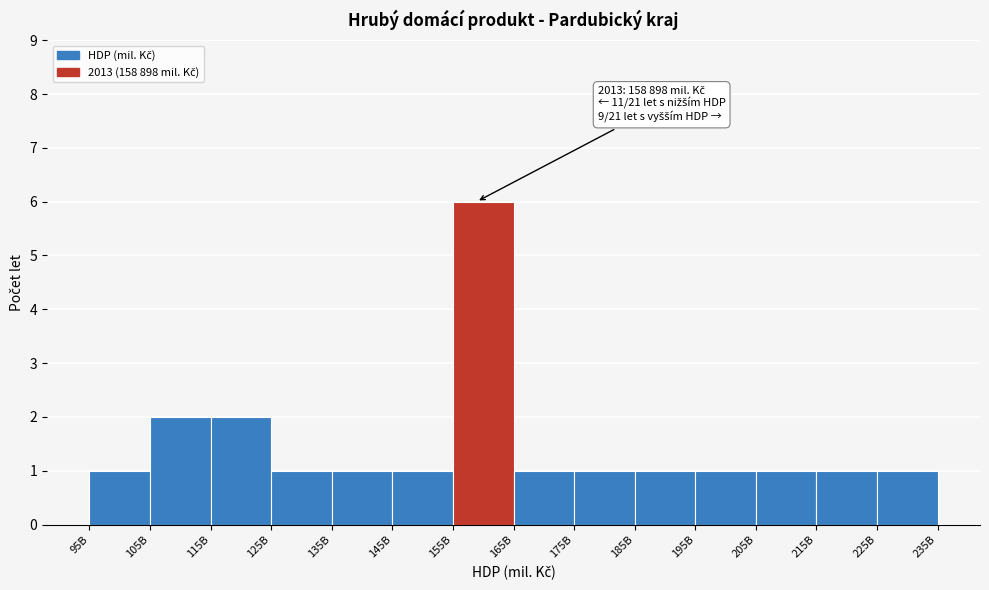

Reading left to right, what are all the values shown in this chart?

1	2	2	1	1	1	6	1	1	1	1	1	1	1